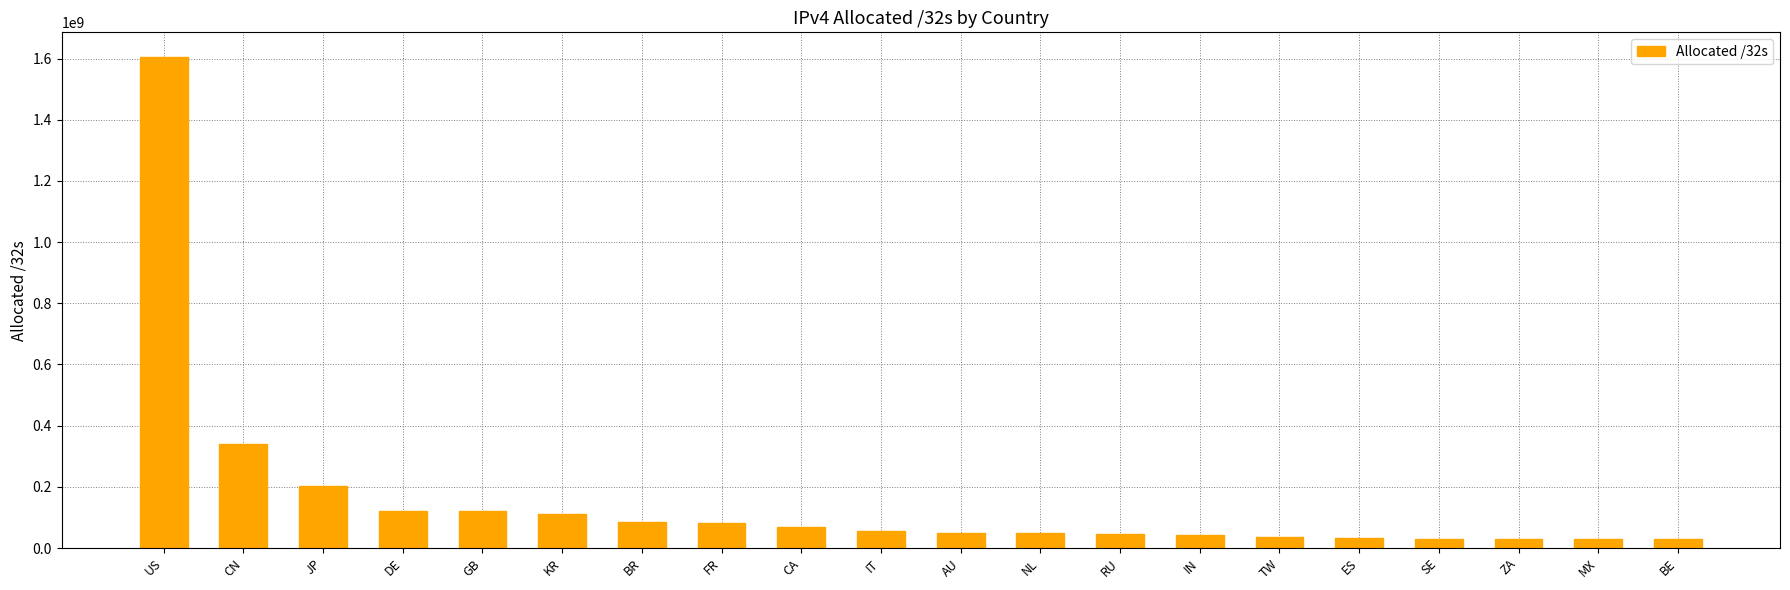

The chart shows a value of 2673348247 at US. True or false?

False